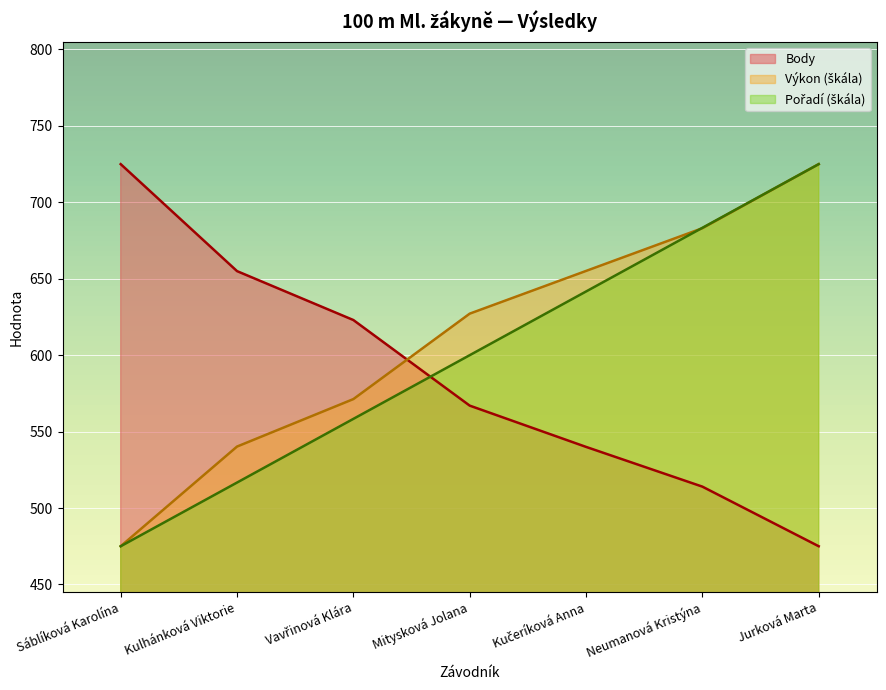

What is the sum of the Výkon values at Kučeríková Anna and Jurková Marta?

1380.1